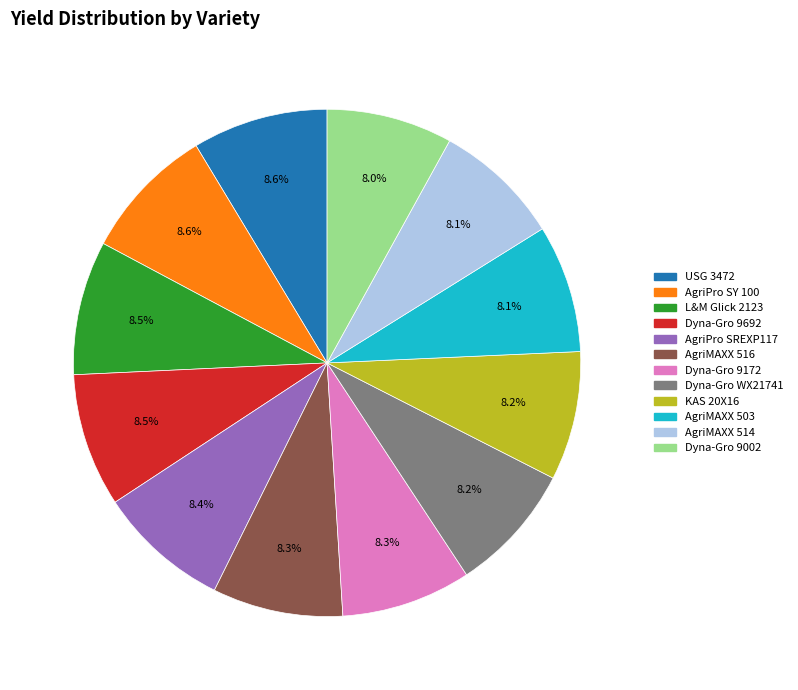

What percentage is NOT represented by Dyna-Gro WX21741?

91.8%